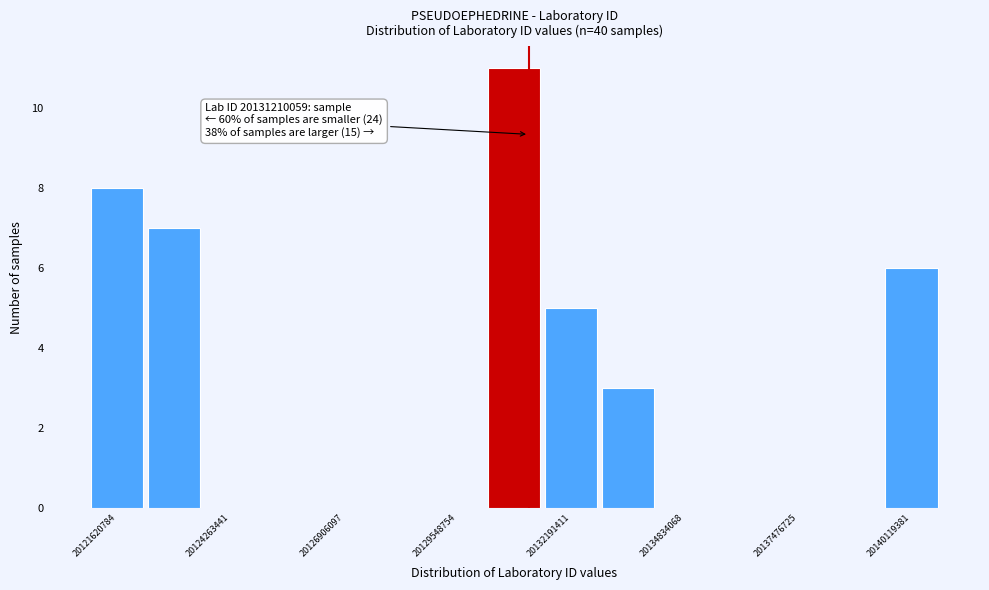

Read against the x-axis, roughly where is the centre of the tallest bar?

20131000000